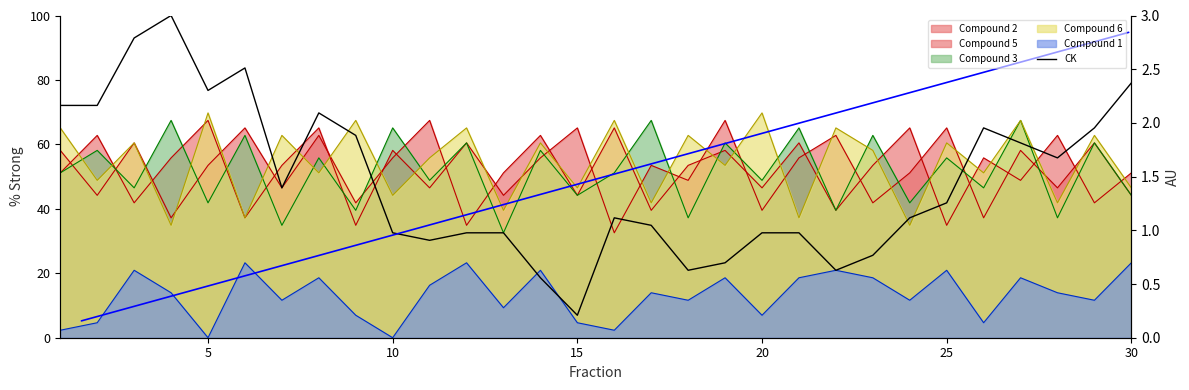

How many data points are less than 41?

15